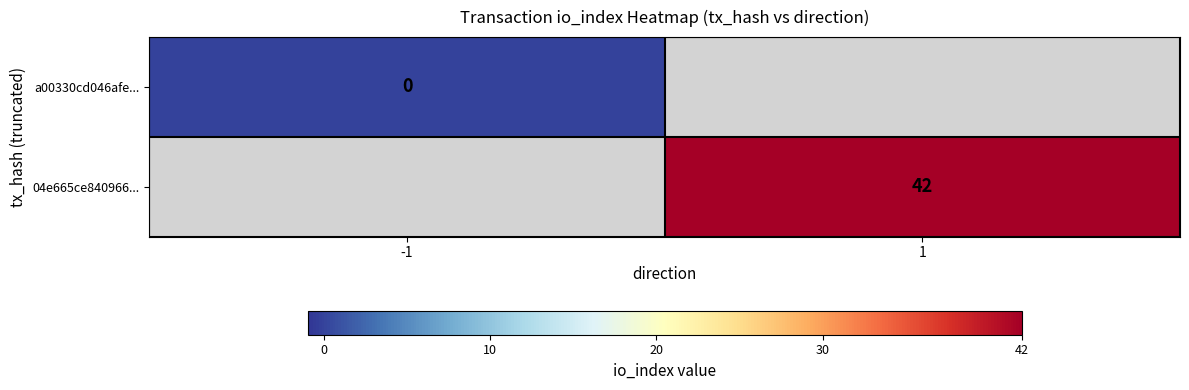

Is it true that 04e665ce840966... equals 64 at 1?

False